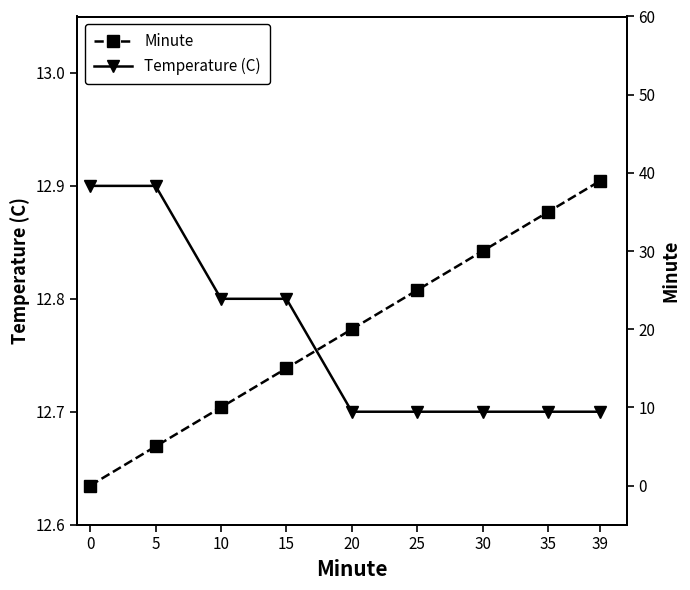

What is the value of the Temperature (C) point at the 6th from the left?

12.7